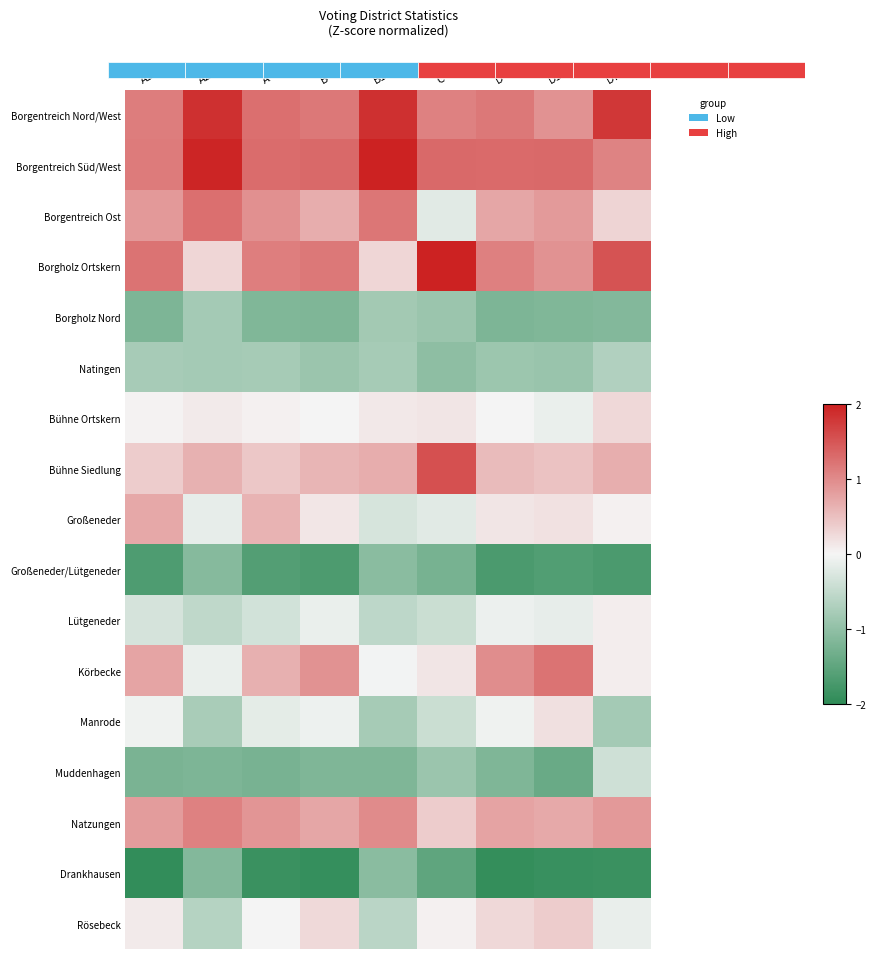

Is the value of Bühne Siedlung at B1 greater than the value of Borgentreich Nord/West at A2?

No